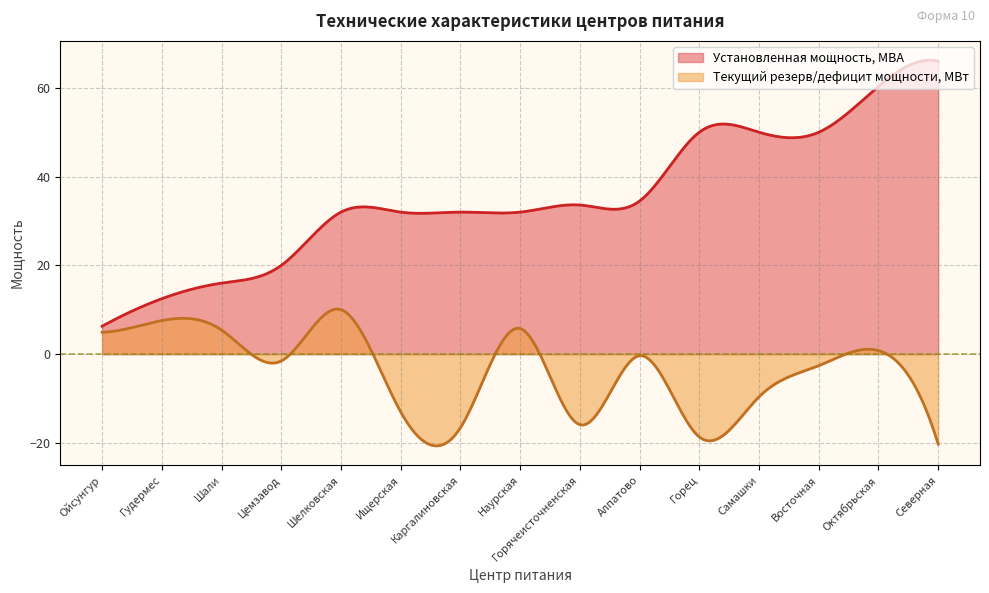

Where is the first local maximum for Текущий резерв/дефицит мощности, МВт?

Гудермес